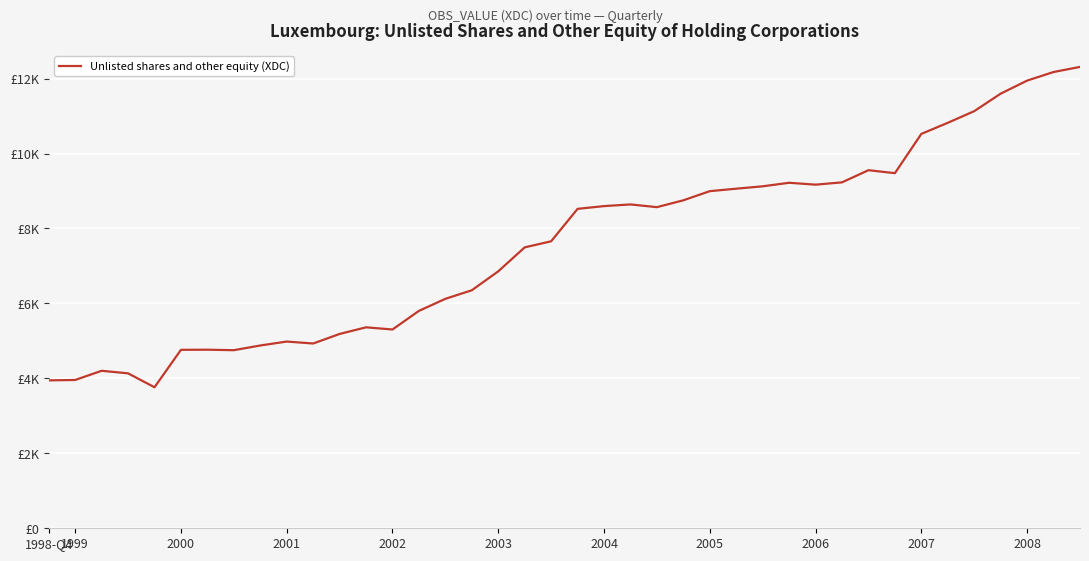

How many points are lower than both their immediate neighbors (excluding endpoints)?

7